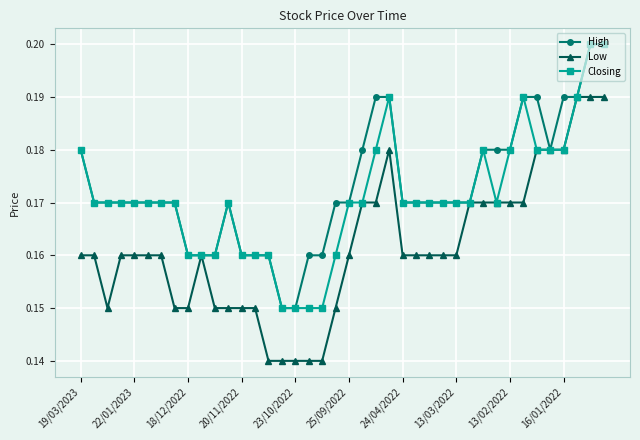

At how many categories does at least one series exceed 0?

40